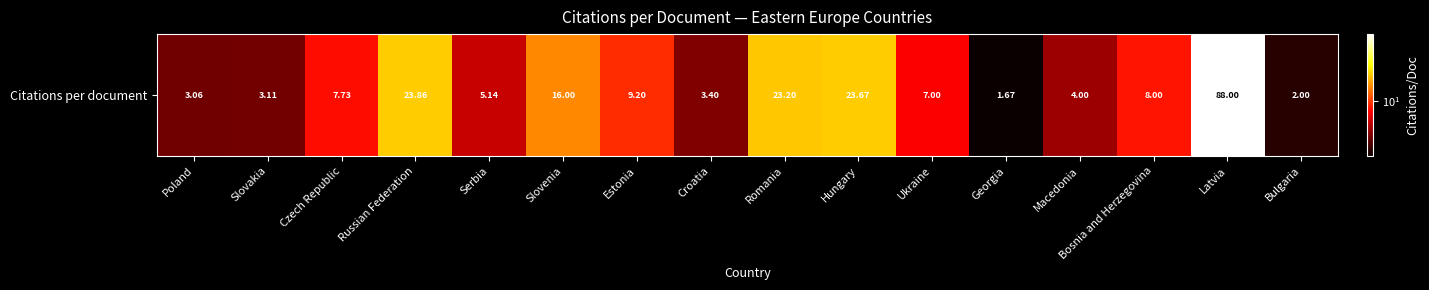

What is the sum of the values at Bulgaria and Serbia?

7.1